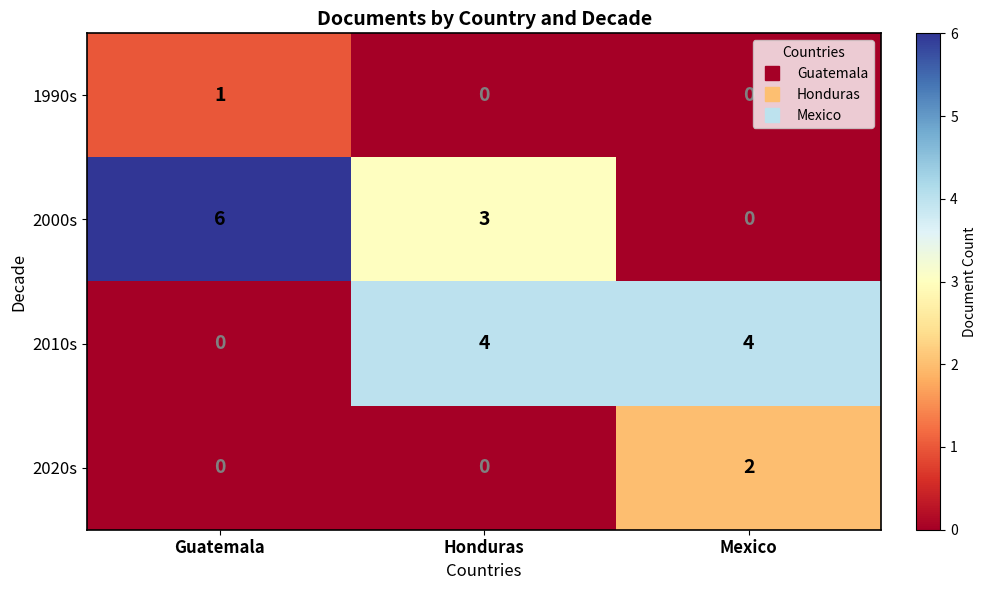

At which category does the chart reach its peak across all series?

Guatemala